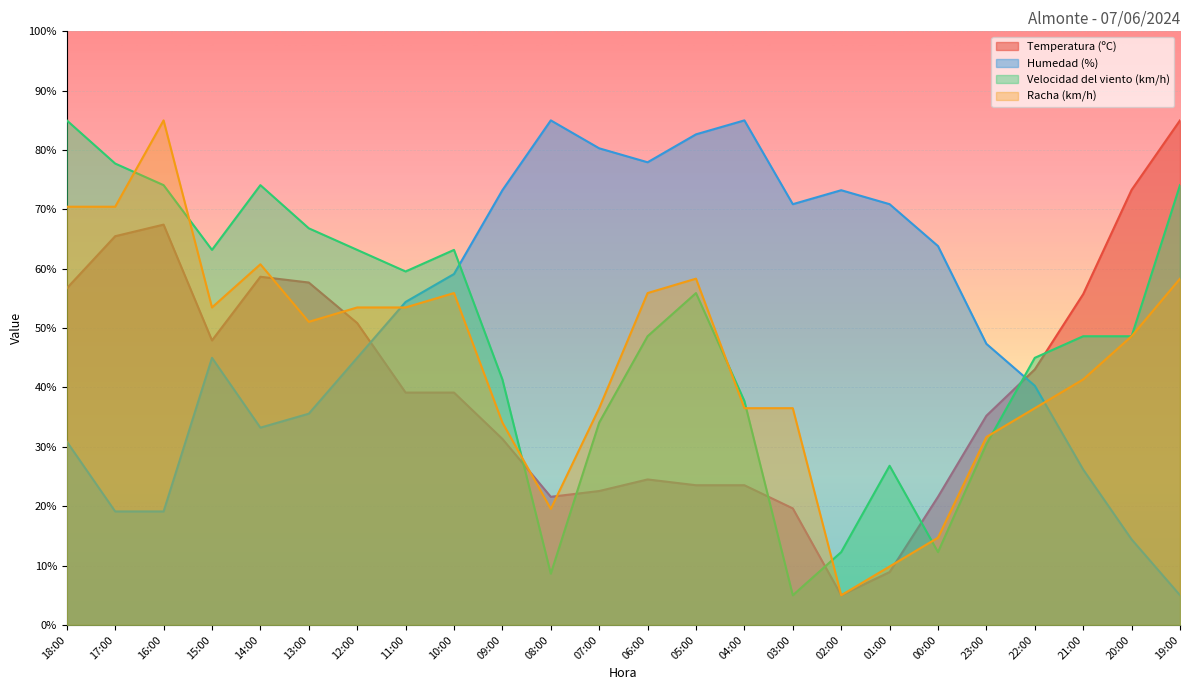

What is the label of the 1st point from the right?

19:00